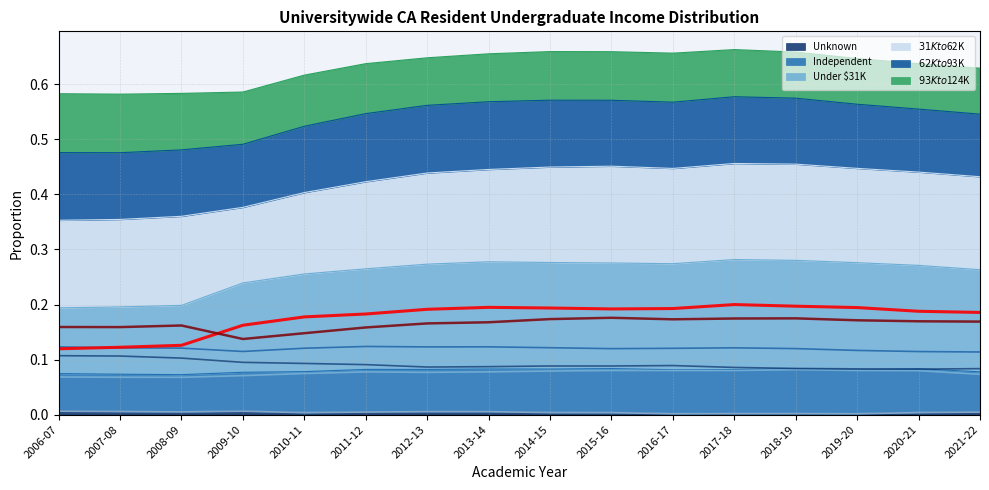

At which category does $31K to $62K reach its first local peak?

2008-09